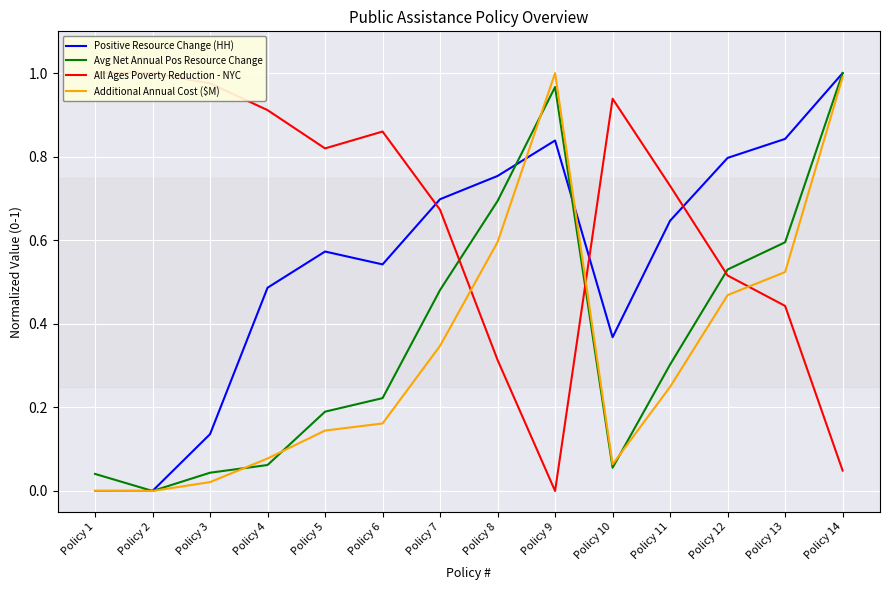

How many times do All Ages Poverty Reduction - NYC and Additional Annual Cost ($M) cross each other?

3